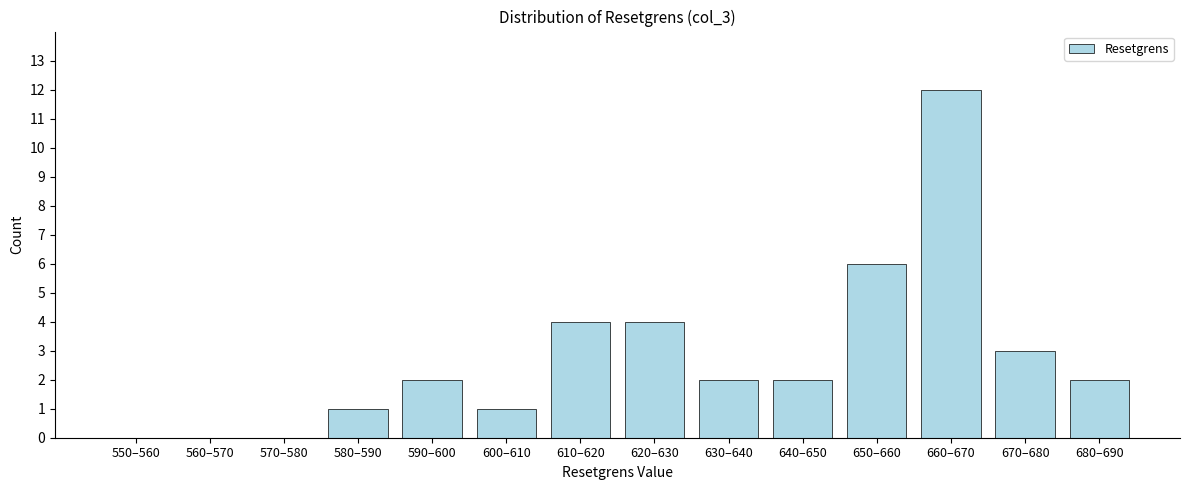

Reading left to right, extract all data points from this chart.

550–560=0	560–570=0	570–580=0	580–590=1	590–600=2	600–610=1	610–620=4	620–630=4	630–640=2	640–650=2	650–660=6	660–670=12	670–680=3	680–690=2